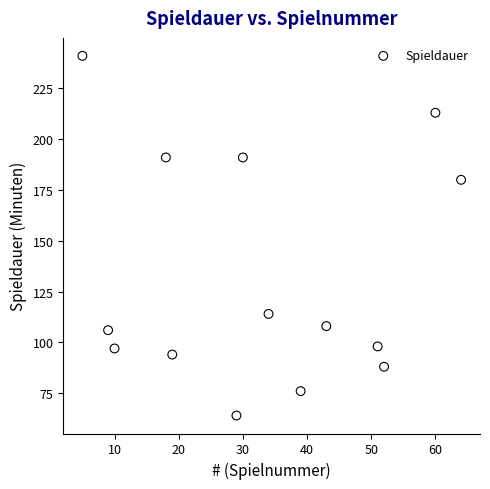

What is the range of X values (max minus min)?

59